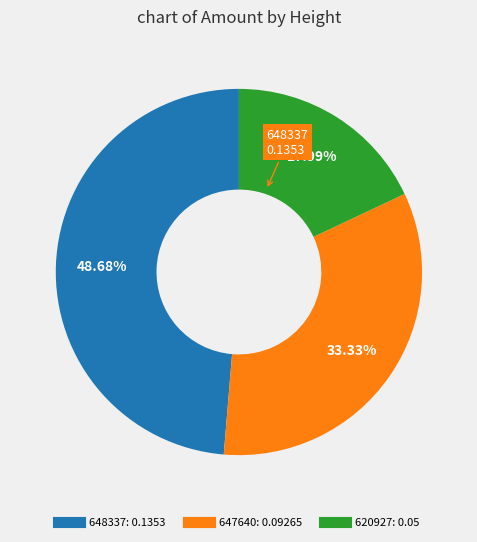

To the nearest percent, what is the combined percentage of 648337 and 620927?

67%